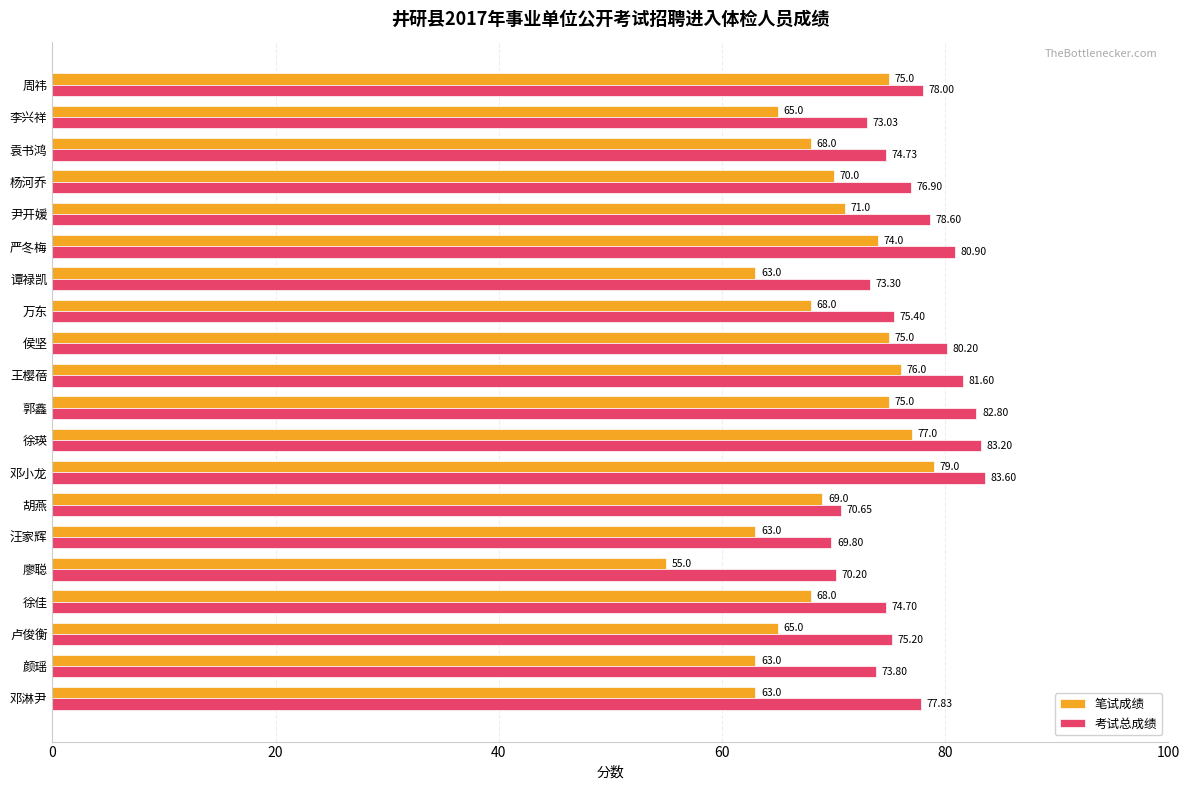

What is the lowest value of the 笔试成绩 series?

55.0